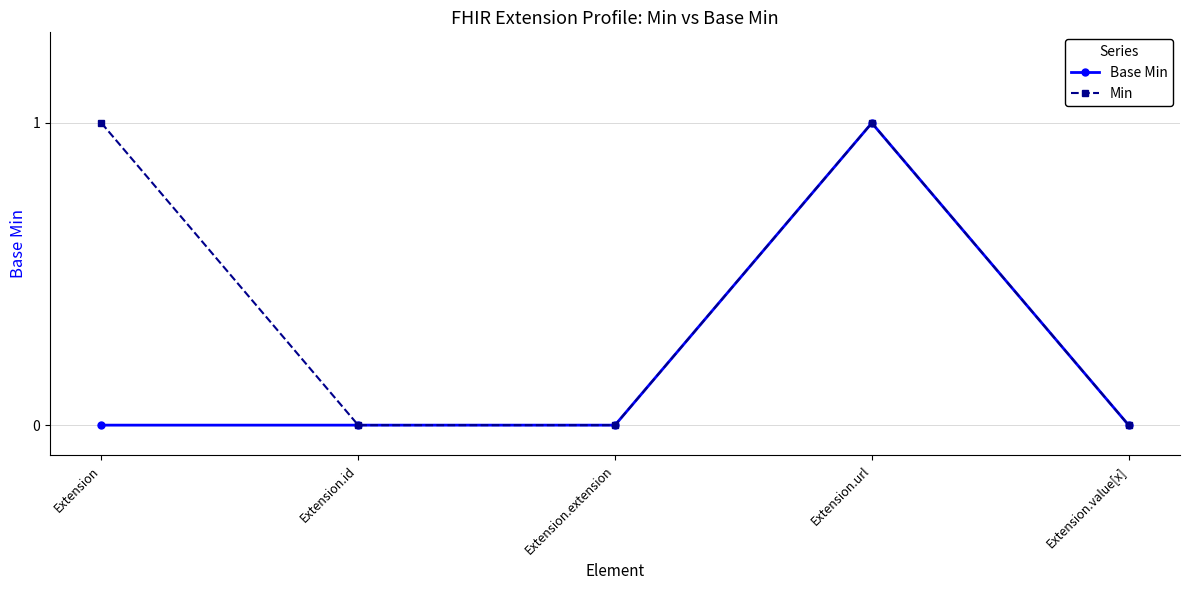

Which series has the largest total across all categories?

Min